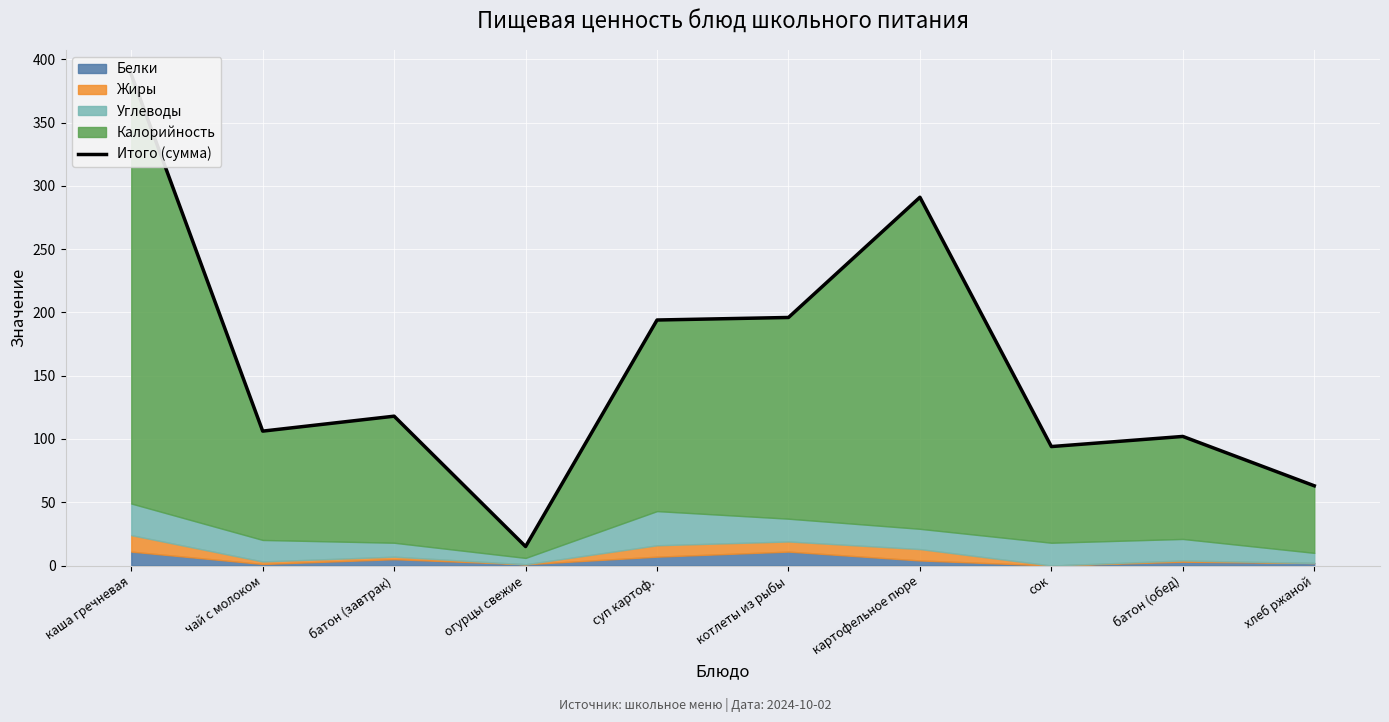

List the labels in order of value, smallest first.

огурцы свежие, хлеб ржаной, сок, батон (обед), чай с молоком, батон (завтрак), суп картоф., котлеты из рыбы, картофельное пюре, каша гречневая